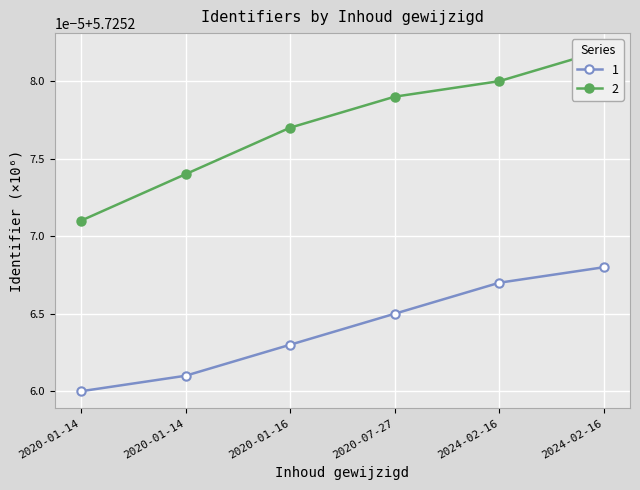

True or false: 2 has more than 0 interior local peaks.

False